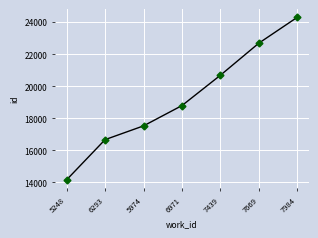

Reading left to right, list all the values displayed in this chart.

14161	16667	17525	18792	20685	22687	24301